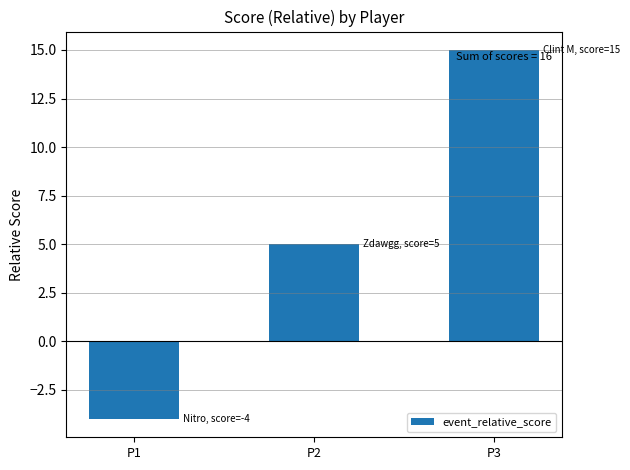

Reading left to right, what are all the values shown in this chart?

P1=-4	P2=5	P3=15